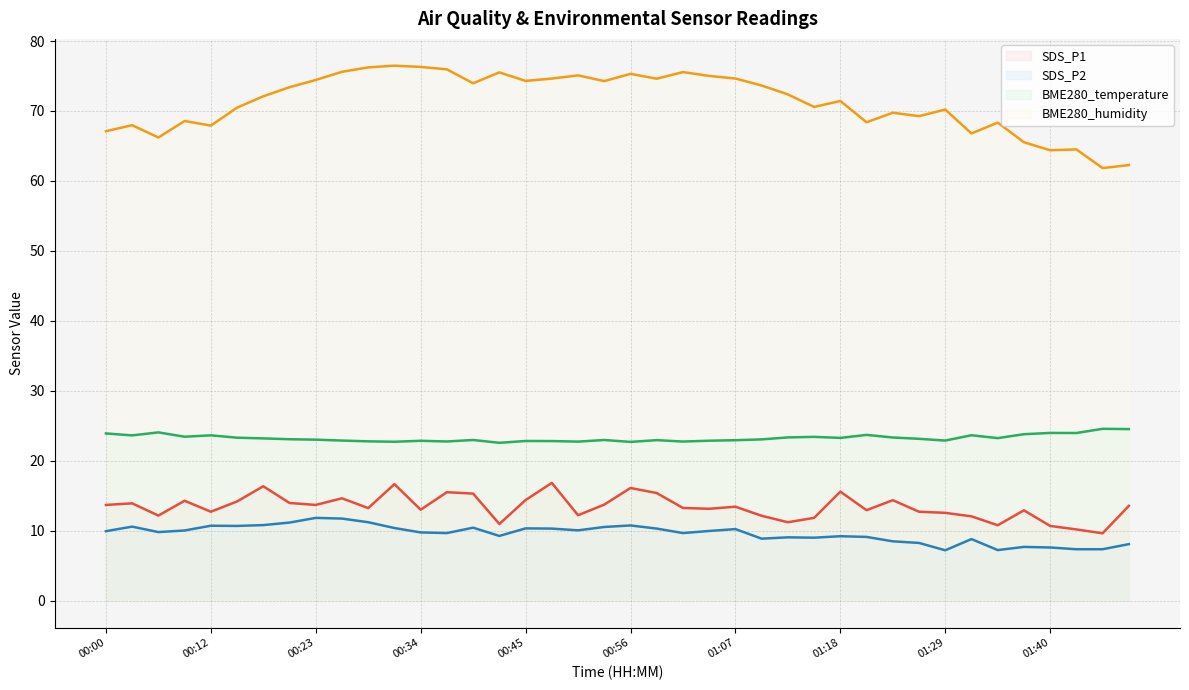

What is the sum of the SDS_P1 line values at 15 and 17?

27.8